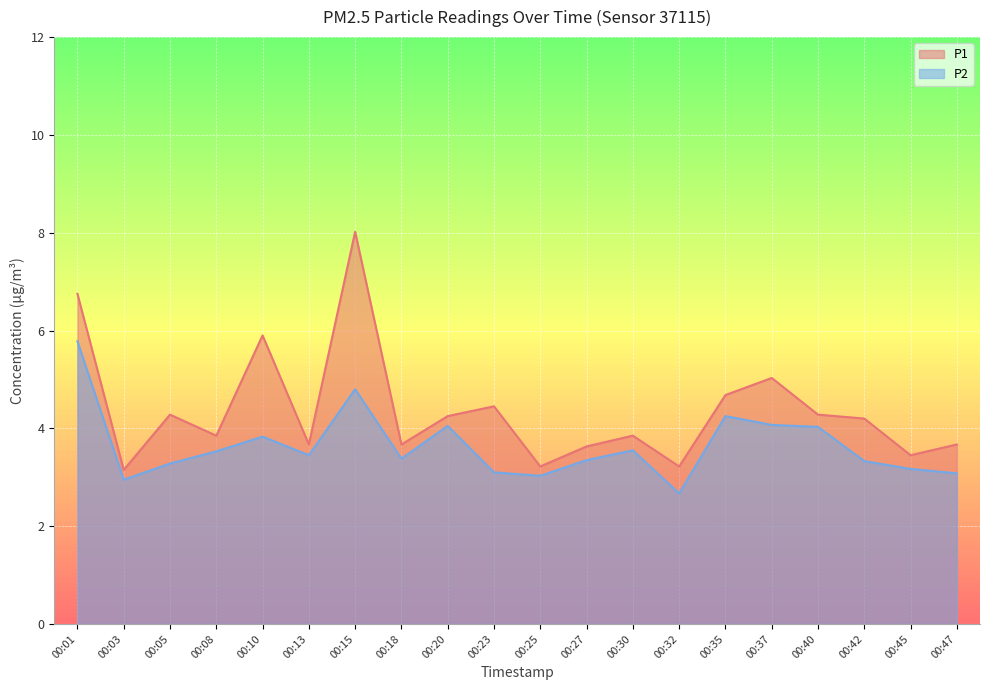

Reading left to right, what are all the values shown in this chart?

P1: 6.8	3.1	4.3	3.9	5.9	3.7	8.0	3.7	4.2	4.5	3.2	3.6	3.9	3.2	4.7	5.0	4.3	4.2	3.5	3.7
P2: 5.8	3.0	3.3	3.5	3.8	3.5	4.8	3.4	4.0	3.1	3.0	3.4	3.5	2.7	4.2	4.1	4.0	3.3	3.2	3.1